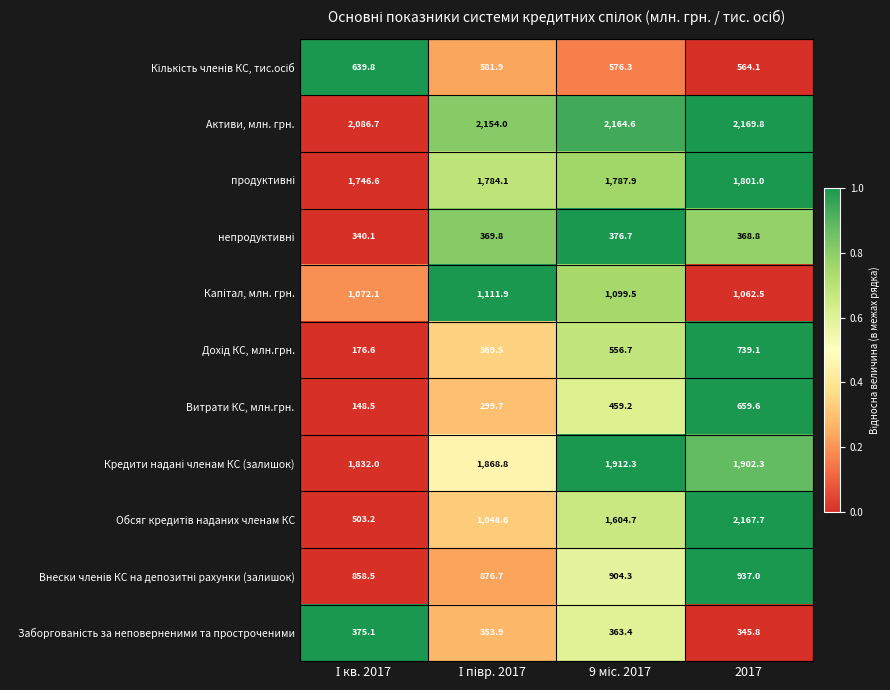

Which category has the highest value across all series?

2017